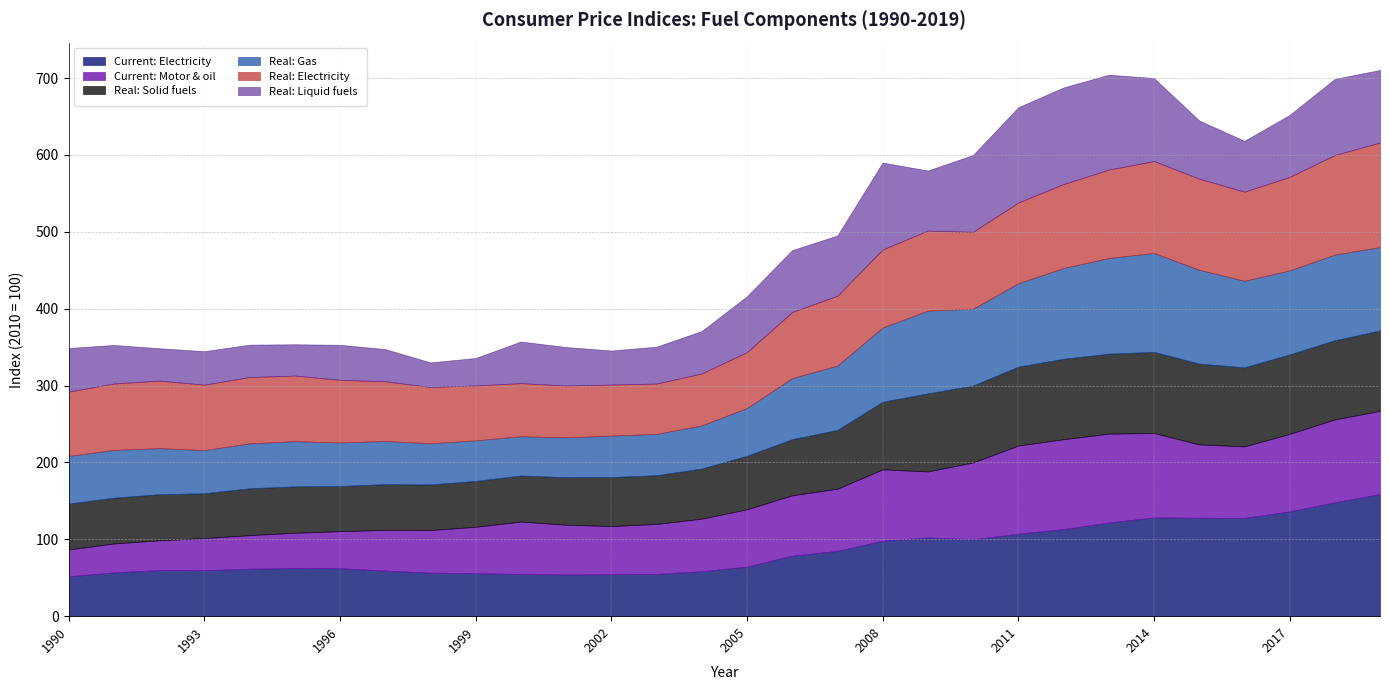

What is the difference between the maximum and minimum values in the Real: Electricity series?

70.5